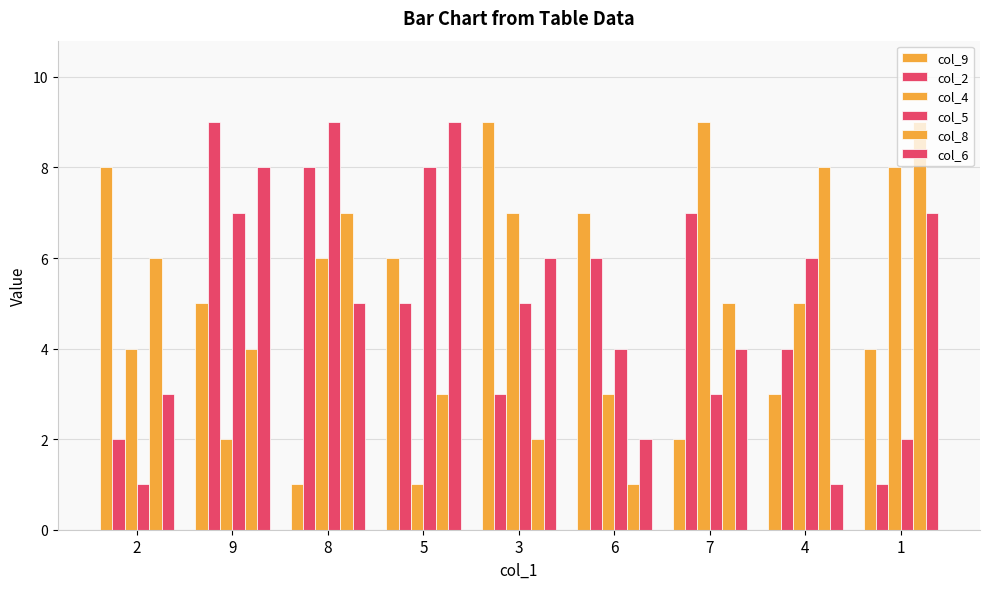

Is it true that col_8 equals 5 at 7?

True